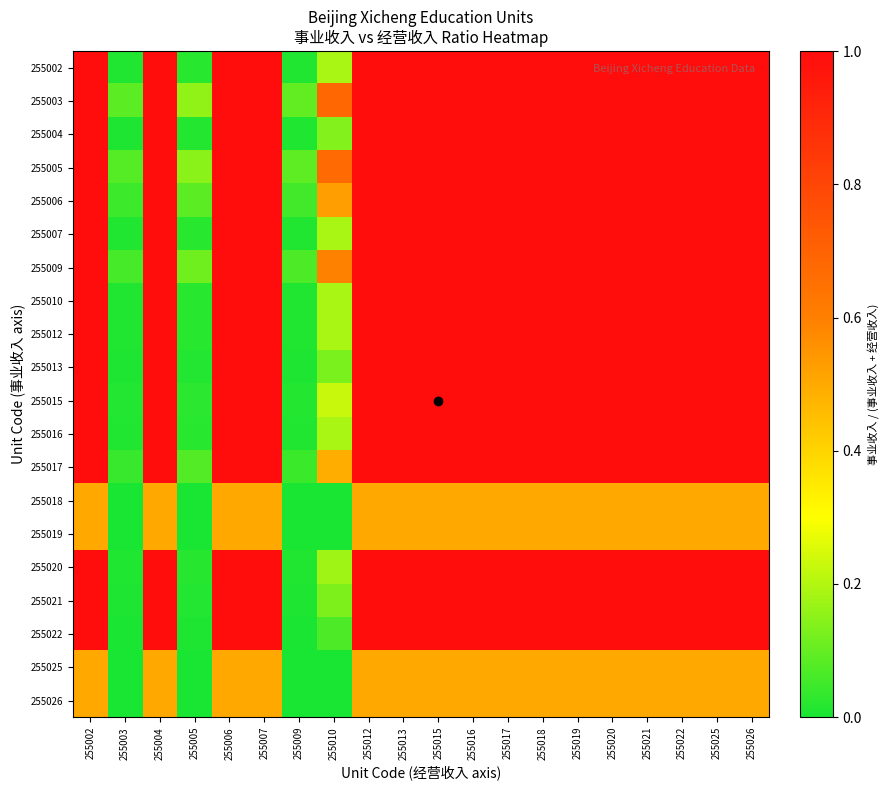

Reading right to left, transcribe all the data shown in this chart.

255002: 255026=1.0	255025=1.0	255022=1.0	255021=1.0	255020=1.0	255019=1.0	255018=1.0	255017=1.0	255016=1.0	255015=1.0	255013=1.0	255012=1.0	255010=0.2	255009=0.0	255007=1.0	255006=1.0	255005=0.0	255004=1.0	255003=0.0	255002=1.0
255003: 255026=1.0	255025=1.0	255022=1.0	255021=1.0	255020=1.0	255019=1.0	255018=1.0	255017=1.0	255016=1.0	255015=1.0	255013=1.0	255012=1.0	255010=0.7	255009=0.1	255007=1.0	255006=1.0	255005=0.2	255004=1.0	255003=0.1	255002=1.0
255004: 255026=1.0	255025=1.0	255022=1.0	255021=1.0	255020=1.0	255019=1.0	255018=1.0	255017=1.0	255016=1.0	255015=1.0	255013=1.0	255012=1.0	255010=0.1	255009=0.0	255007=1.0	255006=1.0	255005=0.0	255004=1.0	255003=0.0	255002=1.0
255005: 255026=1.0	255025=1.0	255022=1.0	255021=1.0	255020=1.0	255019=1.0	255018=1.0	255017=1.0	255016=1.0	255015=1.0	255013=1.0	255012=1.0	255010=0.7	255009=0.1	255007=1.0	255006=1.0	255005=0.1	255004=1.0	255003=0.1	255002=1.0
255006: 255026=1.0	255025=1.0	255022=1.0	255021=1.0	255020=1.0	255019=1.0	255018=1.0	255017=1.0	255016=1.0	255015=1.0	255013=1.0	255012=1.0	255010=0.5	255009=0.1	255007=1.0	255006=1.0	255005=0.1	255004=1.0	255003=0.0	255002=1.0
255007: 255026=1.0	255025=1.0	255022=1.0	255021=1.0	255020=1.0	255019=1.0	255018=1.0	255017=1.0	255016=1.0	255015=1.0	255013=1.0	255012=1.0	255010=0.2	255009=0.0	255007=1.0	255006=1.0	255005=0.0	255004=1.0	255003=0.0	255002=1.0
255009: 255026=1.0	255025=1.0	255022=1.0	255021=1.0	255020=1.0	255019=1.0	255018=1.0	255017=1.0	255016=1.0	255015=1.0	255013=1.0	255012=1.0	255010=0.6	255009=0.1	255007=1.0	255006=1.0	255005=0.1	255004=1.0	255003=0.1	255002=1.0
255010: 255026=1.0	255025=1.0	255022=1.0	255021=1.0	255020=1.0	255019=1.0	255018=1.0	255017=1.0	255016=1.0	255015=1.0	255013=1.0	255012=1.0	255010=0.2	255009=0.0	255007=1.0	255006=1.0	255005=0.0	255004=1.0	255003=0.0	255002=1.0
255012: 255026=1.0	255025=1.0	255022=1.0	255021=1.0	255020=1.0	255019=1.0	255018=1.0	255017=1.0	255016=1.0	255015=1.0	255013=1.0	255012=1.0	255010=0.2	255009=0.0	255007=1.0	255006=1.0	255005=0.0	255004=1.0	255003=0.0	255002=1.0
255013: 255026=1.0	255025=1.0	255022=1.0	255021=1.0	255020=1.0	255019=1.0	255018=1.0	255017=1.0	255016=1.0	255015=1.0	255013=1.0	255012=1.0	255010=0.1	255009=0.0	255007=1.0	255006=1.0	255005=0.0	255004=1.0	255003=0.0	255002=1.0
255015: 255026=1.0	255025=1.0	255022=1.0	255021=1.0	255020=1.0	255019=1.0	255018=1.0	255017=1.0	255016=1.0	255015=1.0	255013=1.0	255012=1.0	255010=0.2	255009=0.0	255007=1.0	255006=1.0	255005=0.0	255004=1.0	255003=0.0	255002=1.0
255016: 255026=1.0	255025=1.0	255022=1.0	255021=1.0	255020=1.0	255019=1.0	255018=1.0	255017=1.0	255016=1.0	255015=1.0	255013=1.0	255012=1.0	255010=0.2	255009=0.0	255007=1.0	255006=1.0	255005=0.0	255004=1.0	255003=0.0	255002=1.0
255017: 255026=1.0	255025=1.0	255022=1.0	255021=1.0	255020=1.0	255019=1.0	255018=1.0	255017=1.0	255016=1.0	255015=1.0	255013=1.0	255012=1.0	255010=0.5	255009=0.0	255007=1.0	255006=1.0	255005=0.1	255004=1.0	255003=0.0	255002=1.0
255018: 255026=0.5	255025=0.5	255022=0.5	255021=0.5	255020=0.5	255019=0.5	255018=0.5	255017=0.5	255016=0.5	255015=0.5	255013=0.5	255012=0.5	255010=0.0	255009=0.0	255007=0.5	255006=0.5	255005=0.0	255004=0.5	255003=0.0	255002=0.5
255019: 255026=0.5	255025=0.5	255022=0.5	255021=0.5	255020=0.5	255019=0.5	255018=0.5	255017=0.5	255016=0.5	255015=0.5	255013=0.5	255012=0.5	255010=0.0	255009=0.0	255007=0.5	255006=0.5	255005=0.0	255004=0.5	255003=0.0	255002=0.5
255020: 255026=1.0	255025=1.0	255022=1.0	255021=1.0	255020=1.0	255019=1.0	255018=1.0	255017=1.0	255016=1.0	255015=1.0	255013=1.0	255012=1.0	255010=0.2	255009=0.0	255007=1.0	255006=1.0	255005=0.0	255004=1.0	255003=0.0	255002=1.0
255021: 255026=1.0	255025=1.0	255022=1.0	255021=1.0	255020=1.0	255019=1.0	255018=1.0	255017=1.0	255016=1.0	255015=1.0	255013=1.0	255012=1.0	255010=0.1	255009=0.0	255007=1.0	255006=1.0	255005=0.0	255004=1.0	255003=0.0	255002=1.0
255022: 255026=1.0	255025=1.0	255022=1.0	255021=1.0	255020=1.0	255019=1.0	255018=1.0	255017=1.0	255016=1.0	255015=1.0	255013=1.0	255012=1.0	255010=0.1	255009=0.0	255007=1.0	255006=1.0	255005=0.0	255004=1.0	255003=0.0	255002=1.0
255025: 255026=0.5	255025=0.5	255022=0.5	255021=0.5	255020=0.5	255019=0.5	255018=0.5	255017=0.5	255016=0.5	255015=0.5	255013=0.5	255012=0.5	255010=0.0	255009=0.0	255007=0.5	255006=0.5	255005=0.0	255004=0.5	255003=0.0	255002=0.5
255026: 255026=0.5	255025=0.5	255022=0.5	255021=0.5	255020=0.5	255019=0.5	255018=0.5	255017=0.5	255016=0.5	255015=0.5	255013=0.5	255012=0.5	255010=0.0	255009=0.0	255007=0.5	255006=0.5	255005=0.0	255004=0.5	255003=0.0	255002=0.5